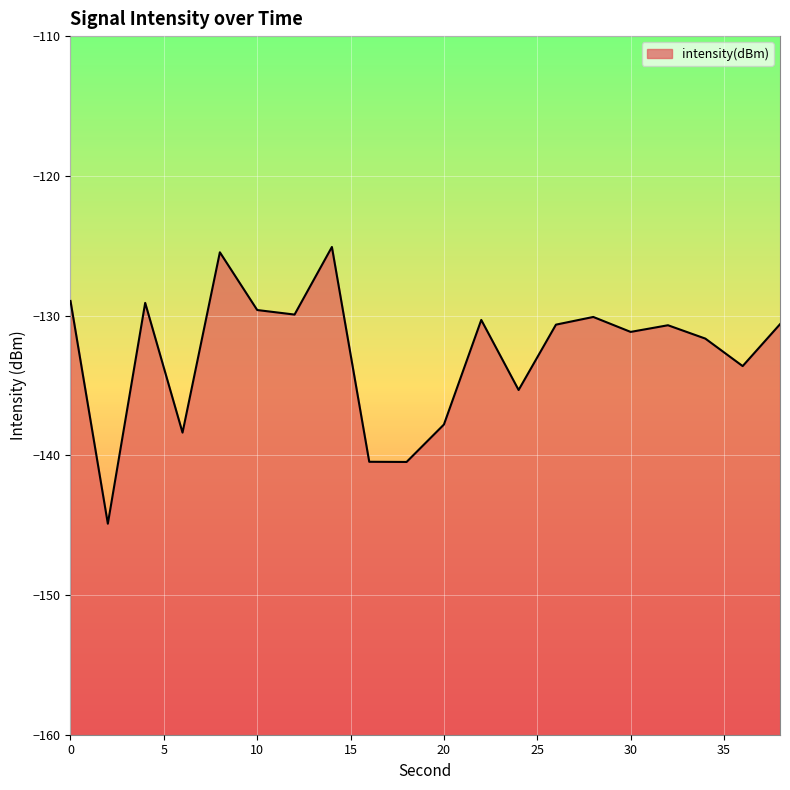

What is the maximum value shown in the chart?

-125.1